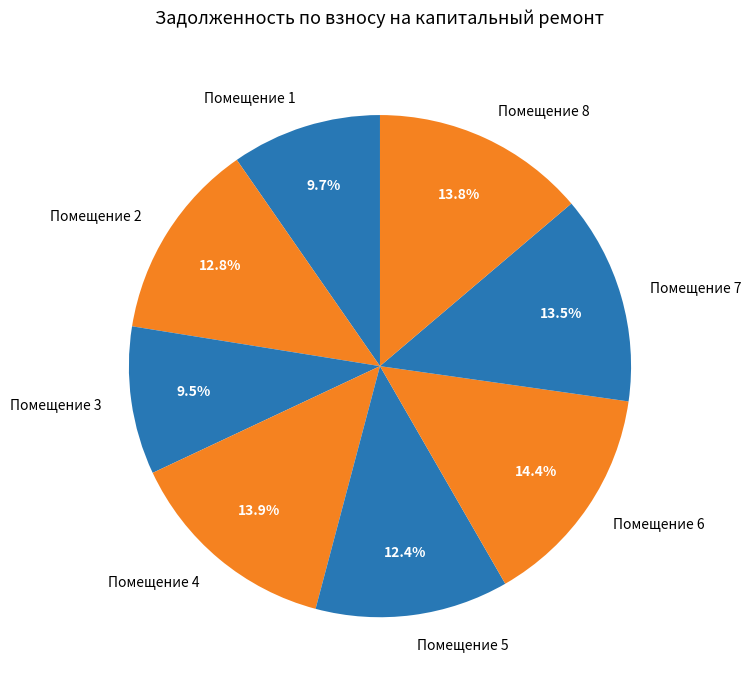

Which has a higher value, Помещение 8 or Помещение 1?

Помещение 8